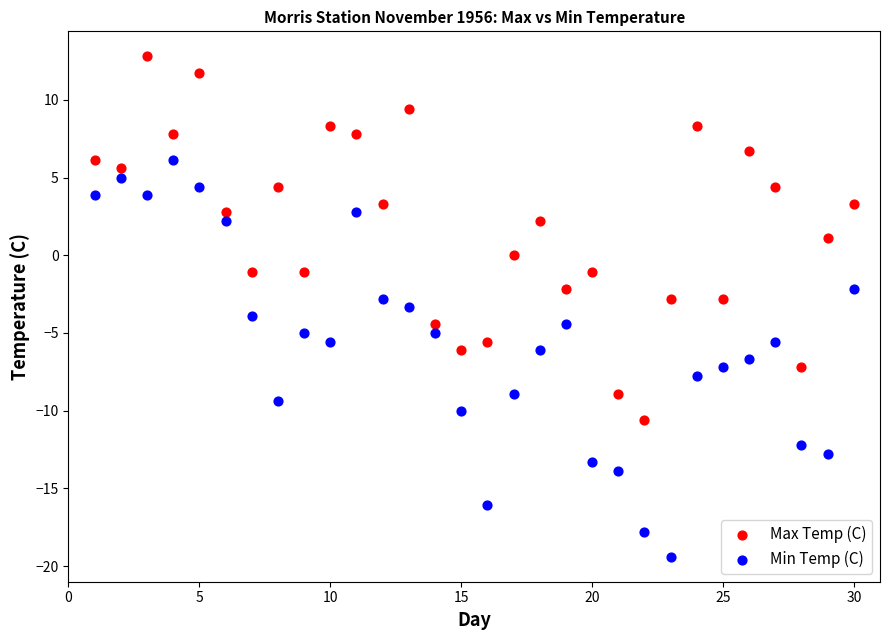

What are all the series names shown in the legend?

Max Temp (C), Min Temp (C)